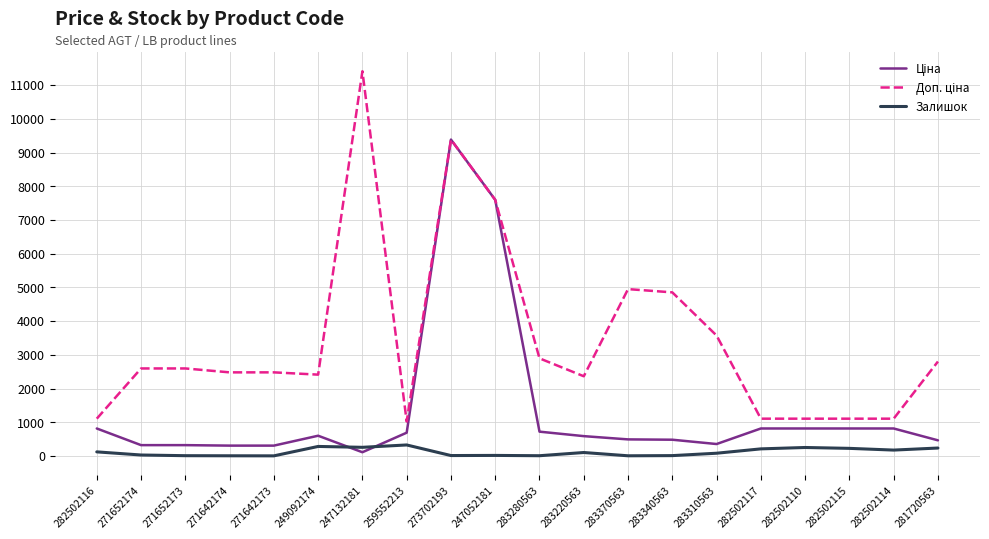

What is the maximum value shown in the chart?

11410.0